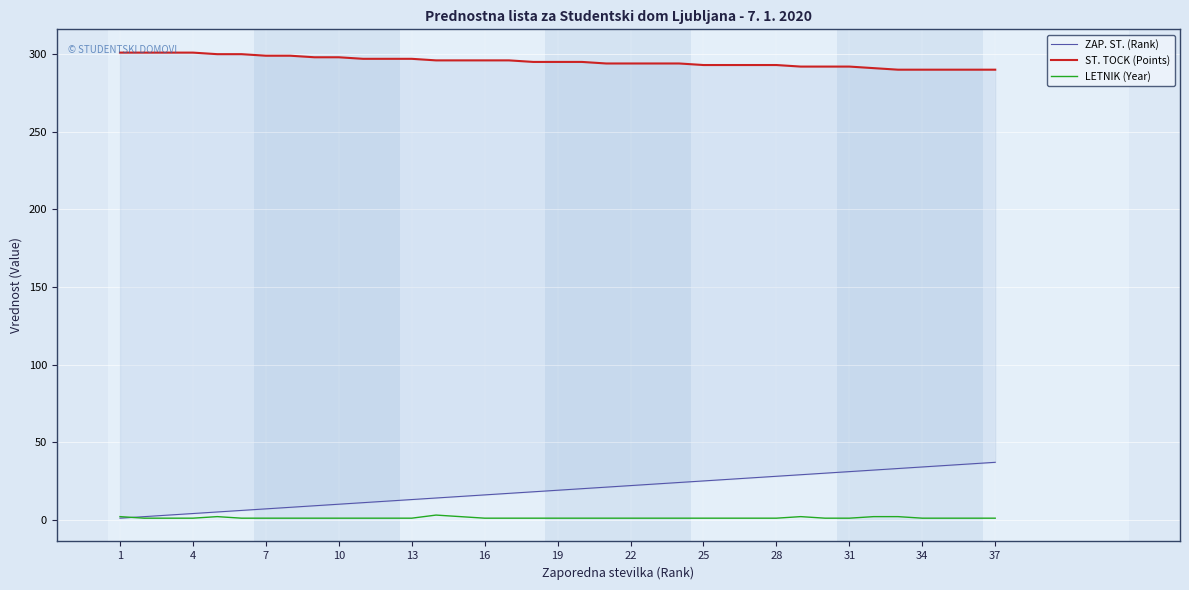

True or false: ZAP. ST. (Rank) and ST. TOCK (Points) intersect in this chart.

False